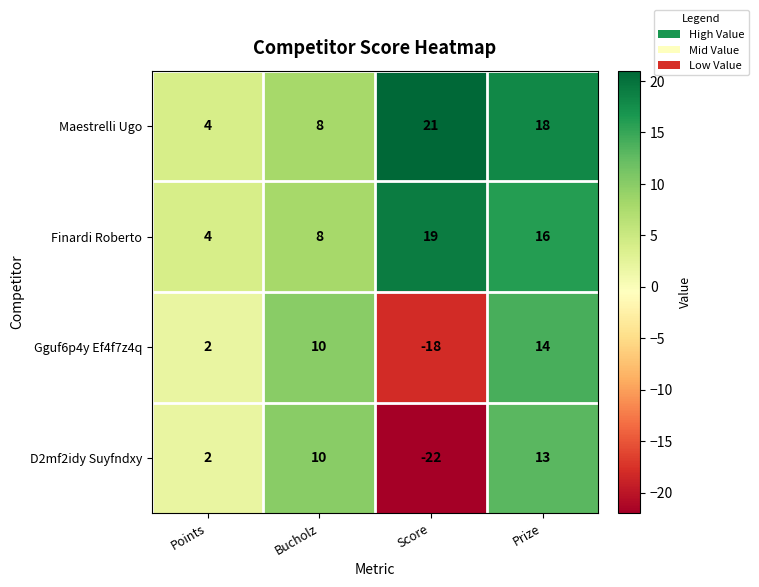

Reading left to right, list all the values displayed in this chart.

Maestrelli Ugo: 4	8	21	18
Finardi Roberto: 4	8	19	16
Gguf6p4y Ef4f7z4q: 2	10	-18	14
D2mf2idy Suyfndxy: 2	10	-22	13